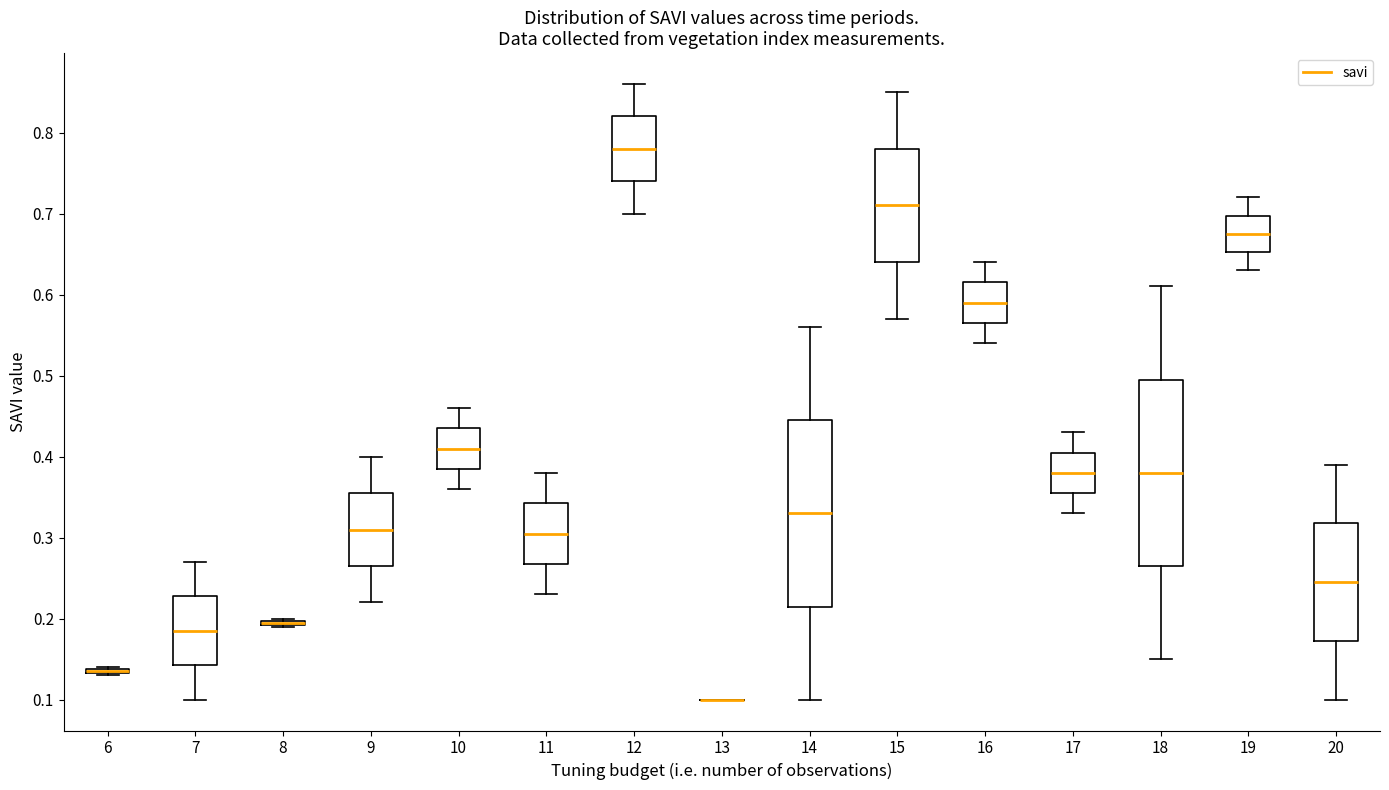

Where does the median line of the box at x = 20 sit on the y-axis? The values are not printed on the chart, so give them approximately, as read against the axis.

0.25